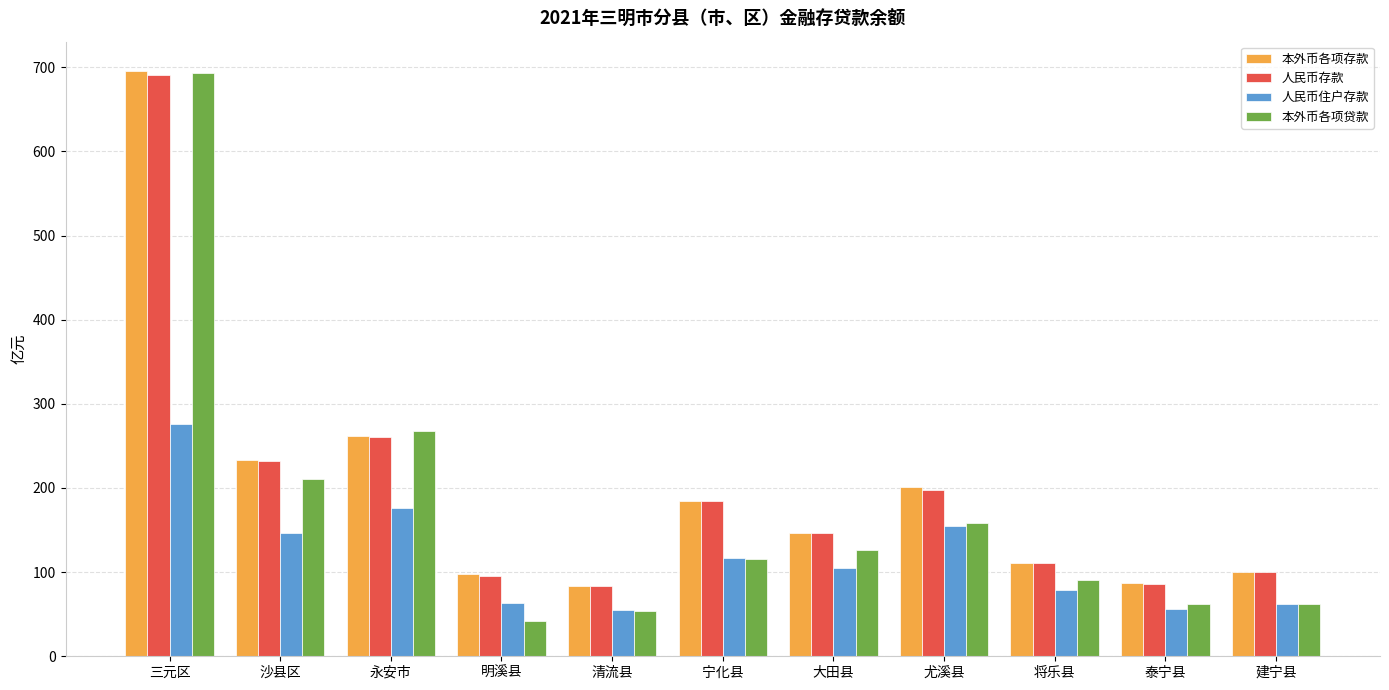

What is the minimum value shown in the chart?

42.4